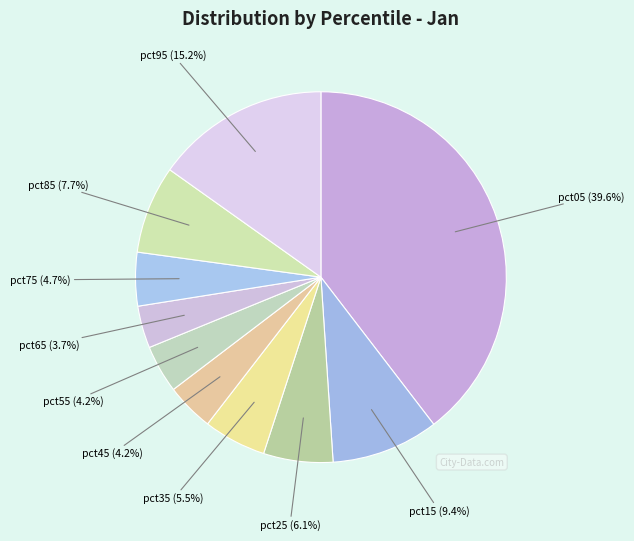

To the nearest percent, what is the difference between the largest and smallest slice percentages?

36%